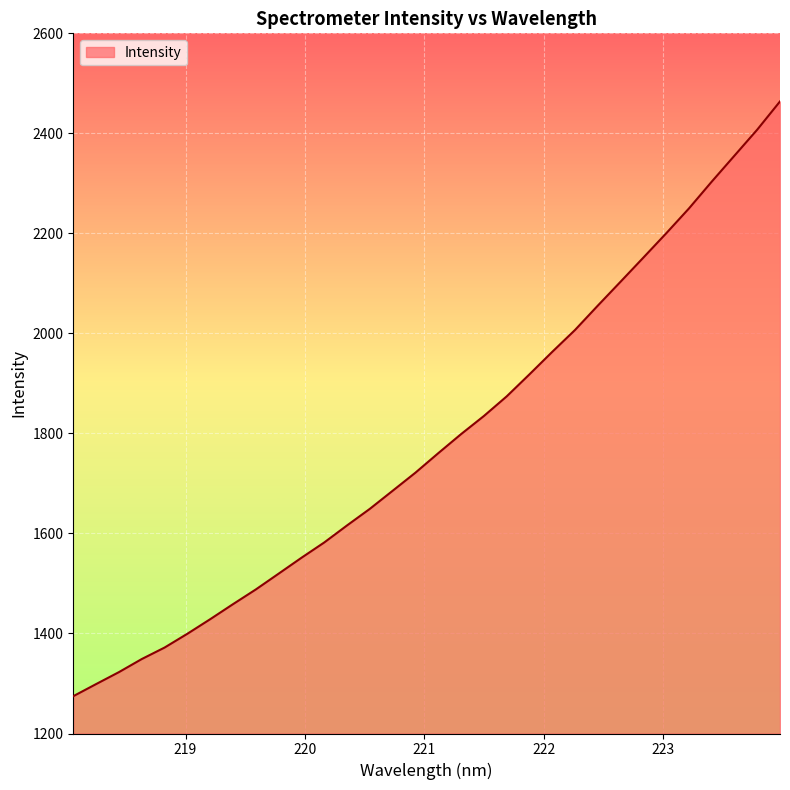

What is the sum of all values?

57163.3